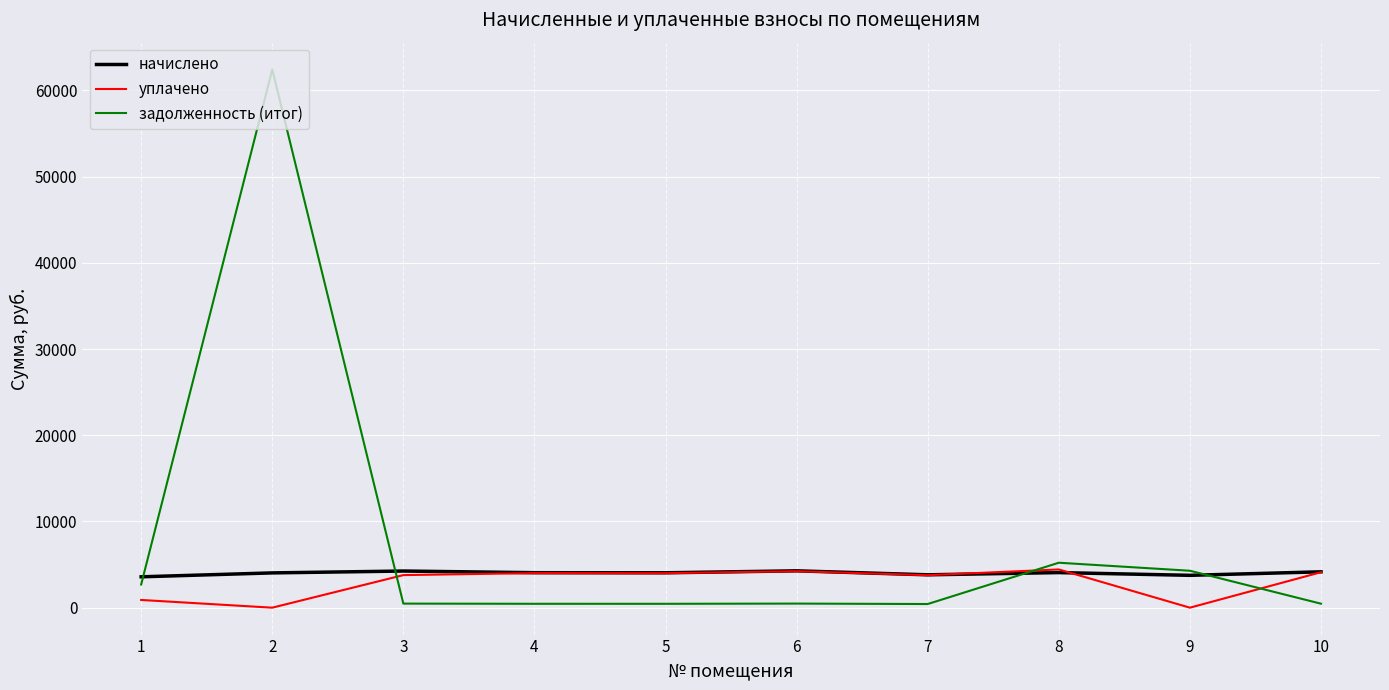

What is the minimum value for начислено?

3580.4